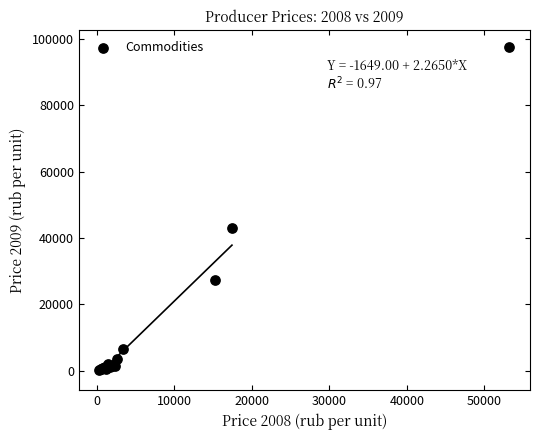

What Y value in the scatter plot is closest to 49007?

43049